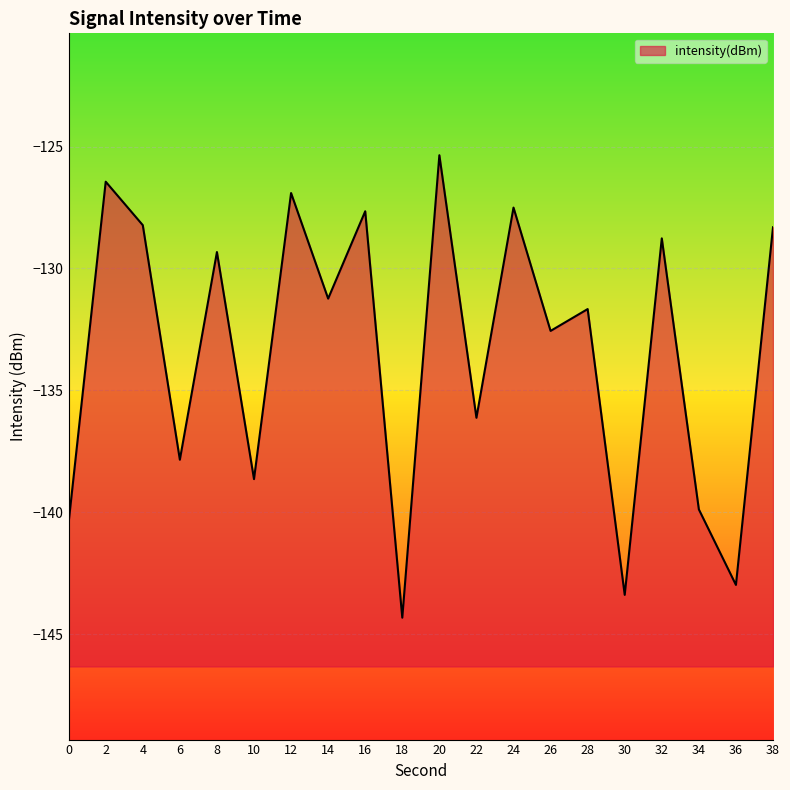

Reading left to right, transcribe all the data shown in this chart.

-140.4	-126.4	-128.2	-137.8	-129.3	-138.6	-126.9	-131.2	-127.7	-144.3	-125.4	-136.1	-127.5	-132.6	-131.7	-143.4	-128.8	-139.9	-143.0	-128.3